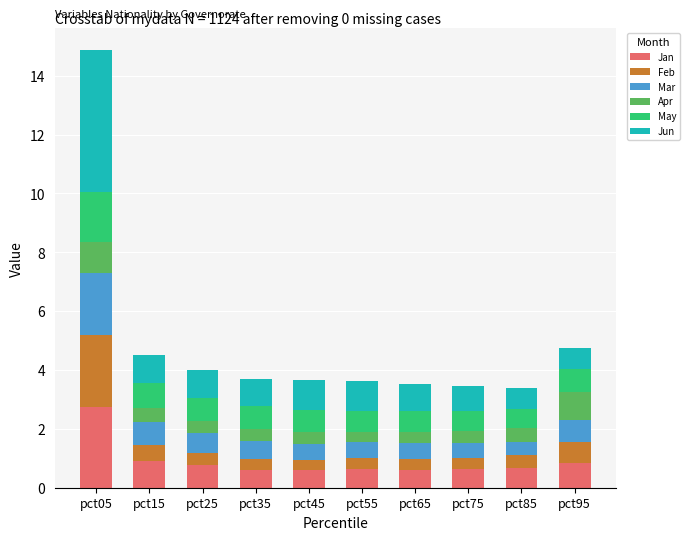

Are the bars grouped side by side (vs. stacked)?

No